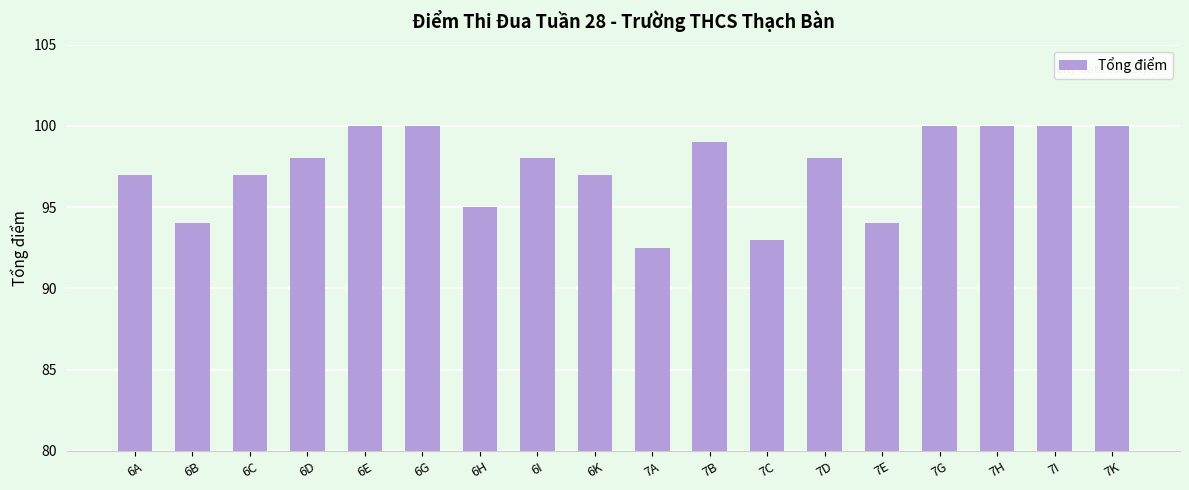

What is the difference between the maximum and second lowest values?

7.0